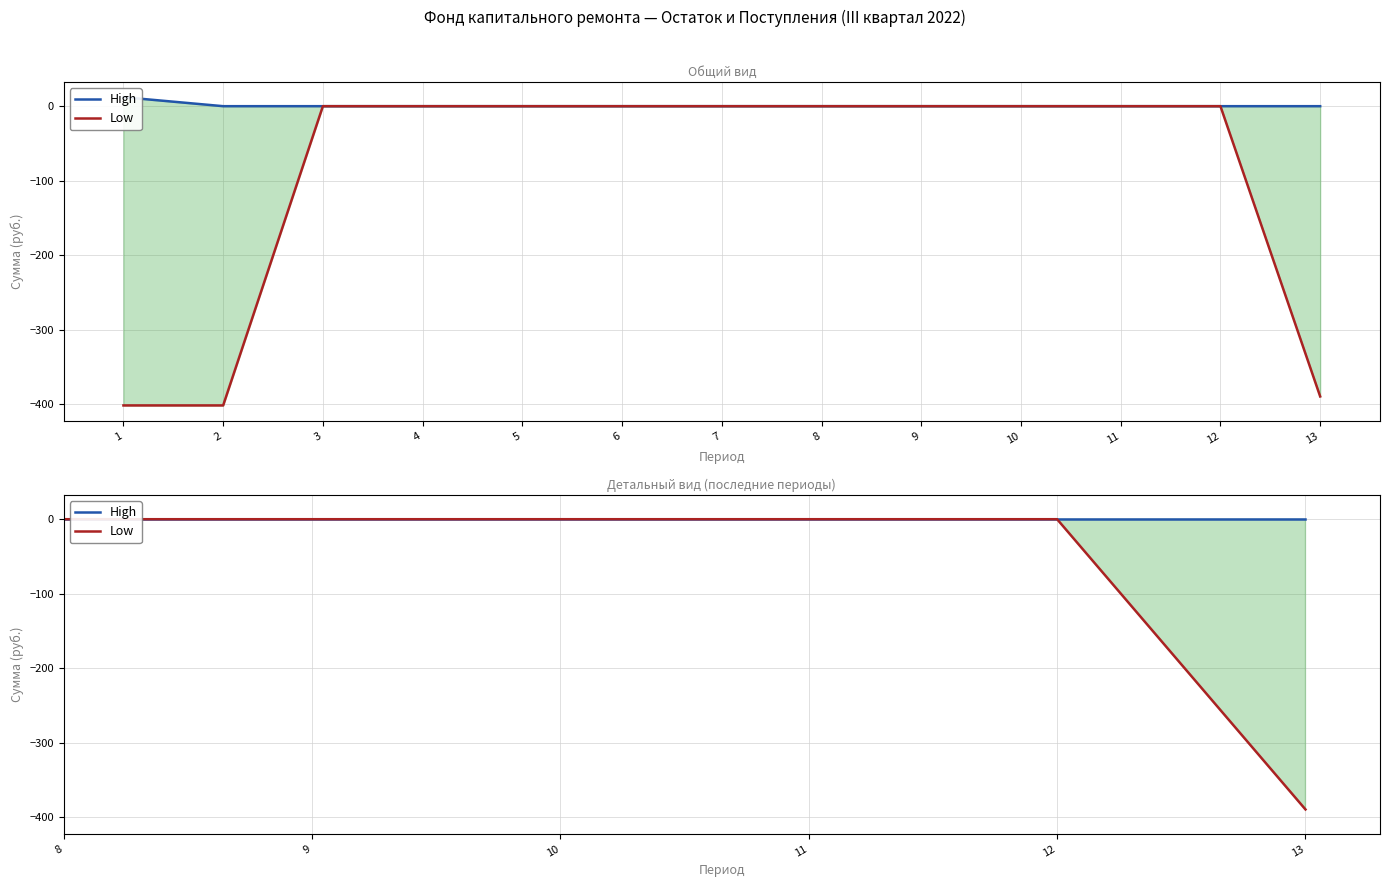

What are all the series names shown in the legend?

High, Low